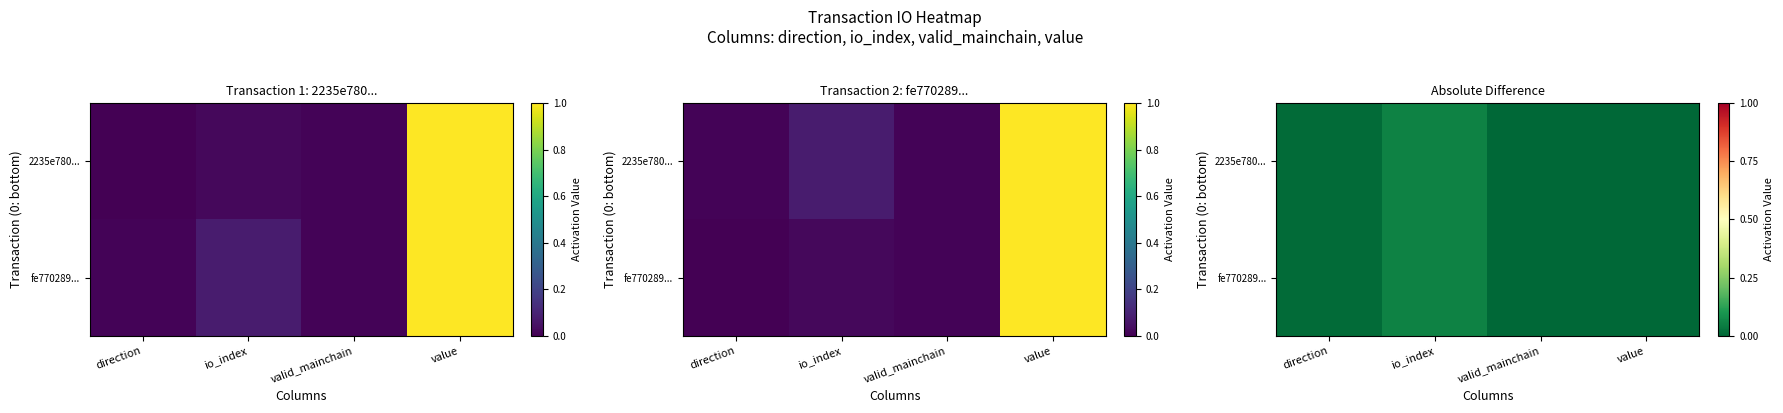

Count the fe770289... values in the range 0 to 1.

4